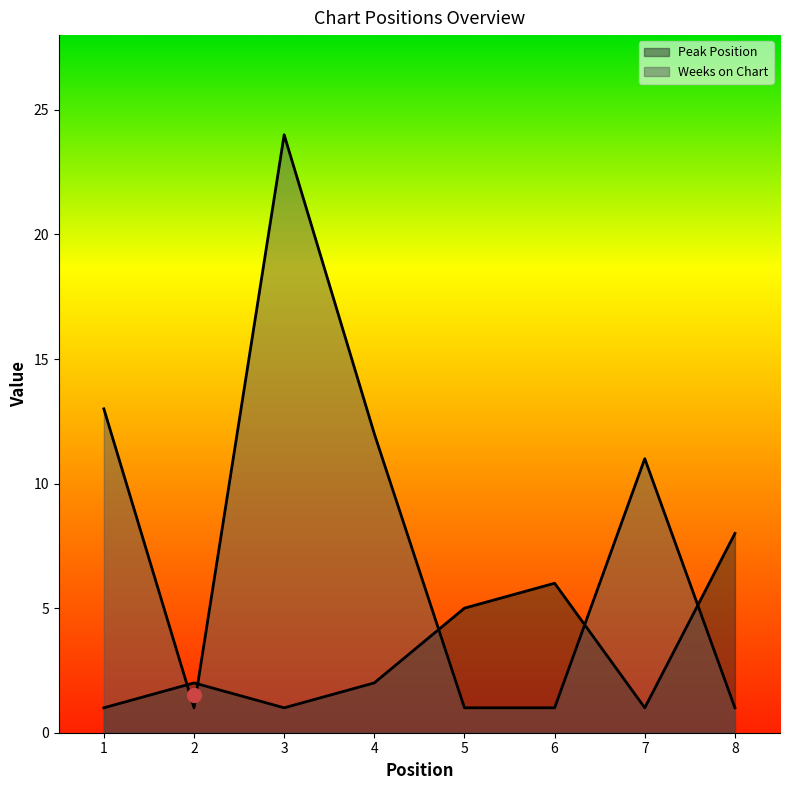

At which category does Weeks on Chart reach its first local peak?

3